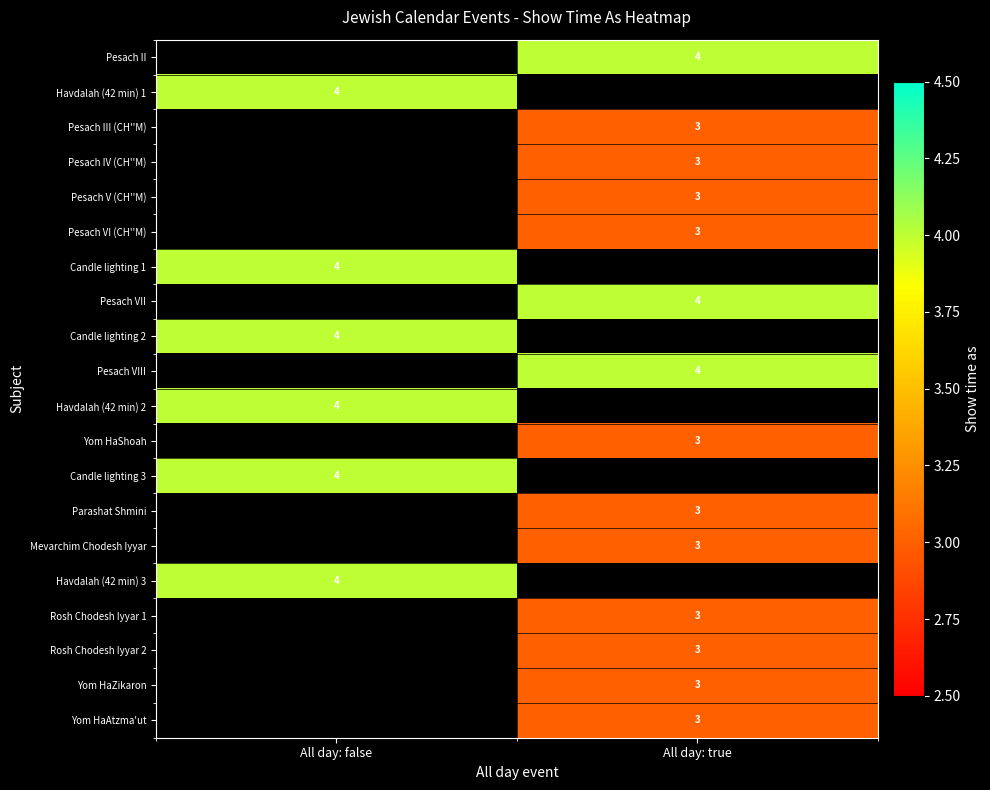

The Candle lighting 2 series shows 4 at All day: false. True or false?

True